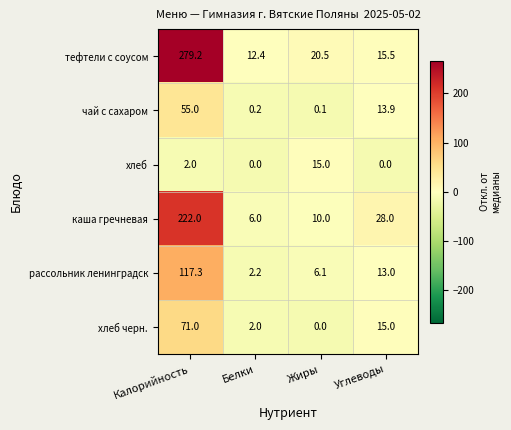

What is the sum of the рассольник ленинградск values at Углеводы and Калорийность?

130.3